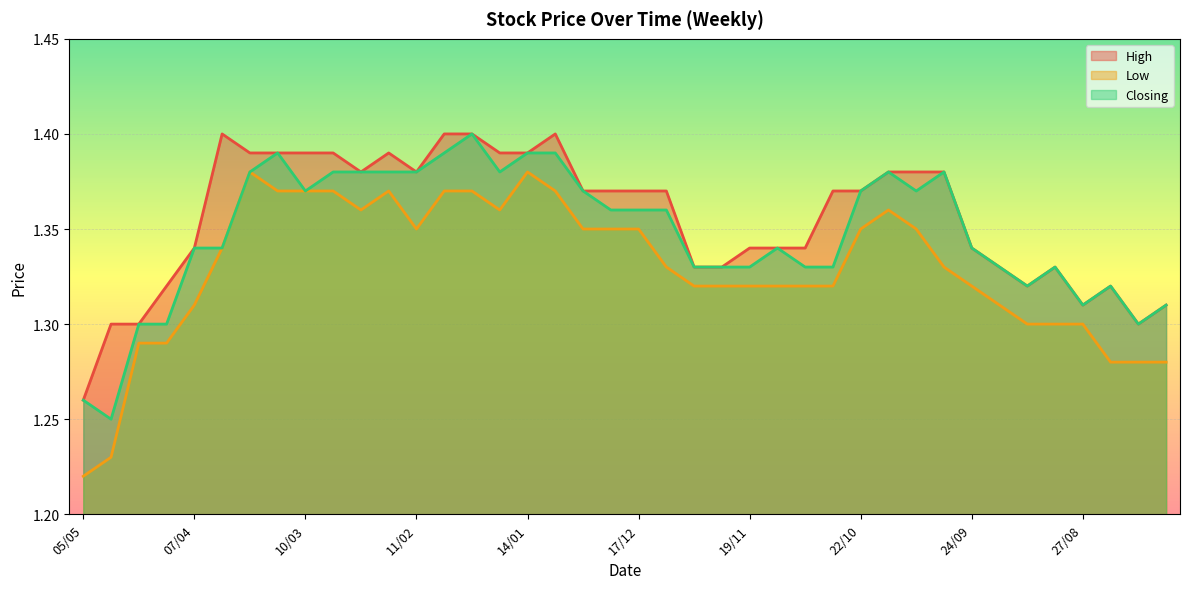

Between 21/04 and 18/02, which series saw the biggest shift?

High